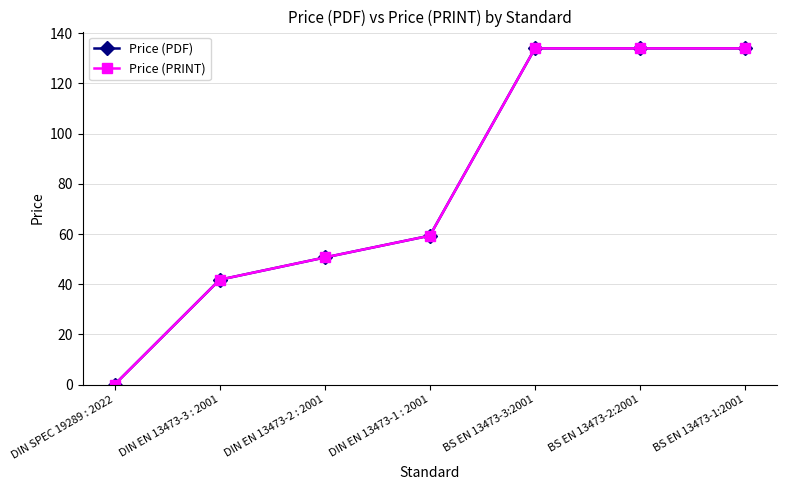

True or false: Price (PDF) and Price (PRINT) cross at least once.

False